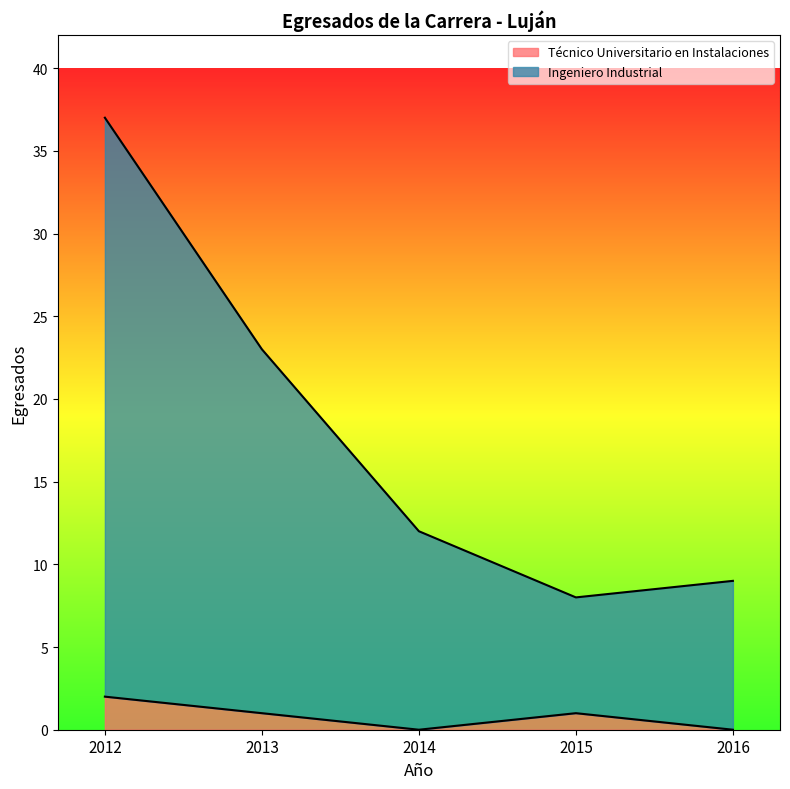

At which label is Técnico Universitario en Instalaciones closest to 1?

2013